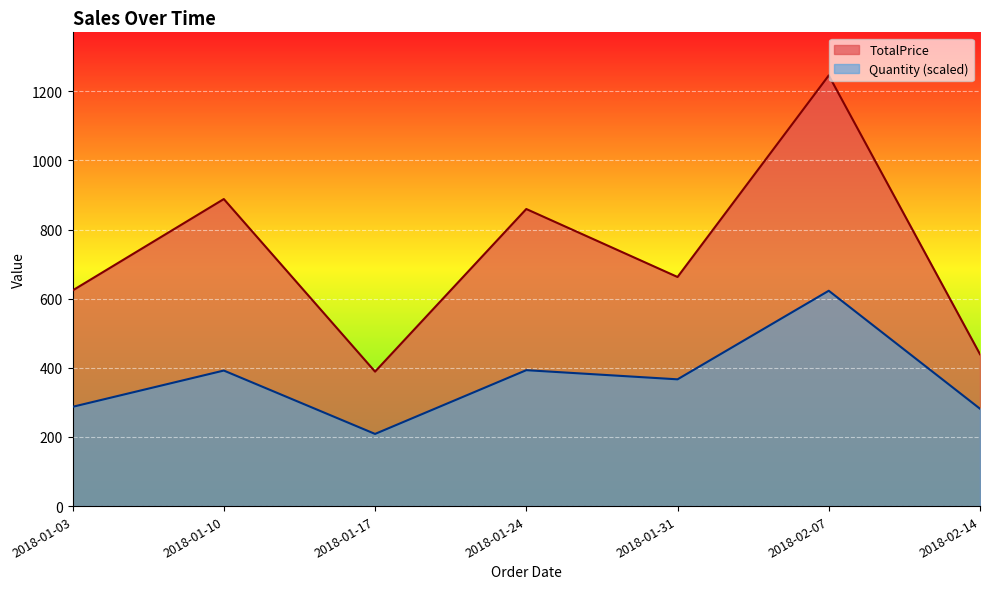

What is the sum of the Quantity values at 2018-01-24 and 2018-01-24?

165.0